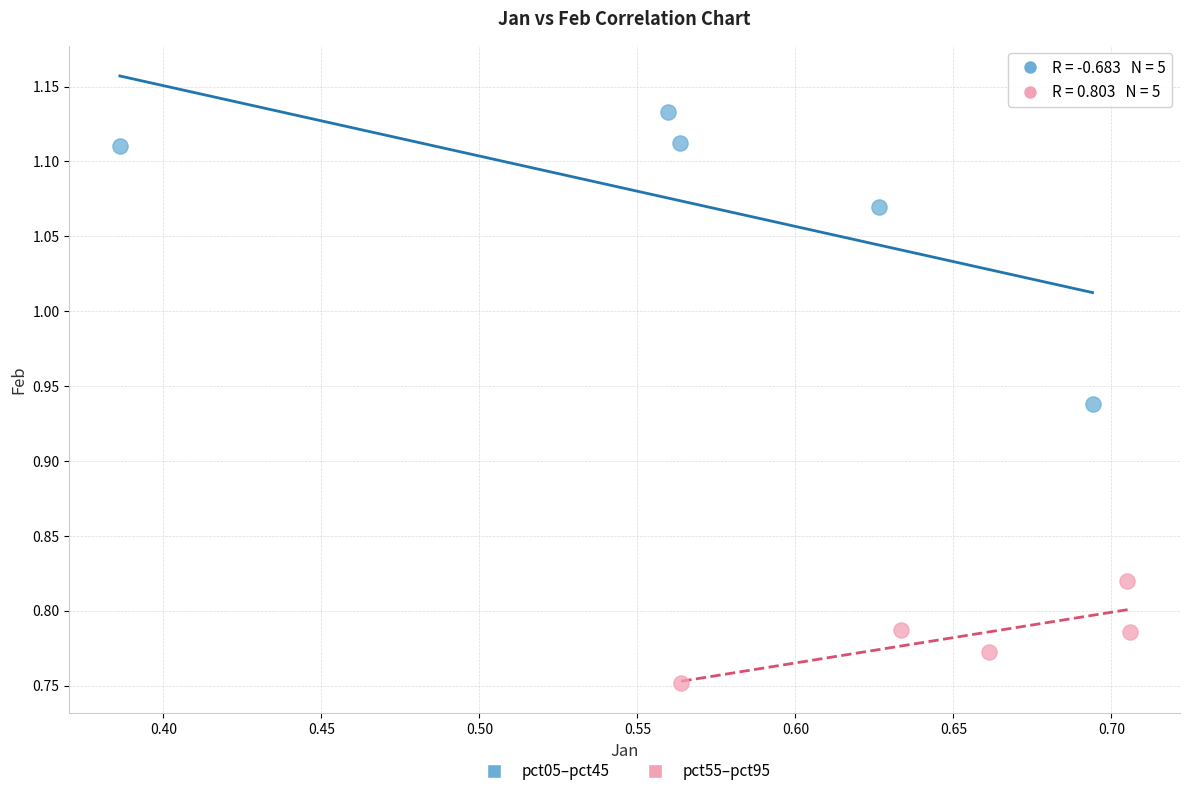

Which series reaches the minimum Y coordinate?

pct55–pct95